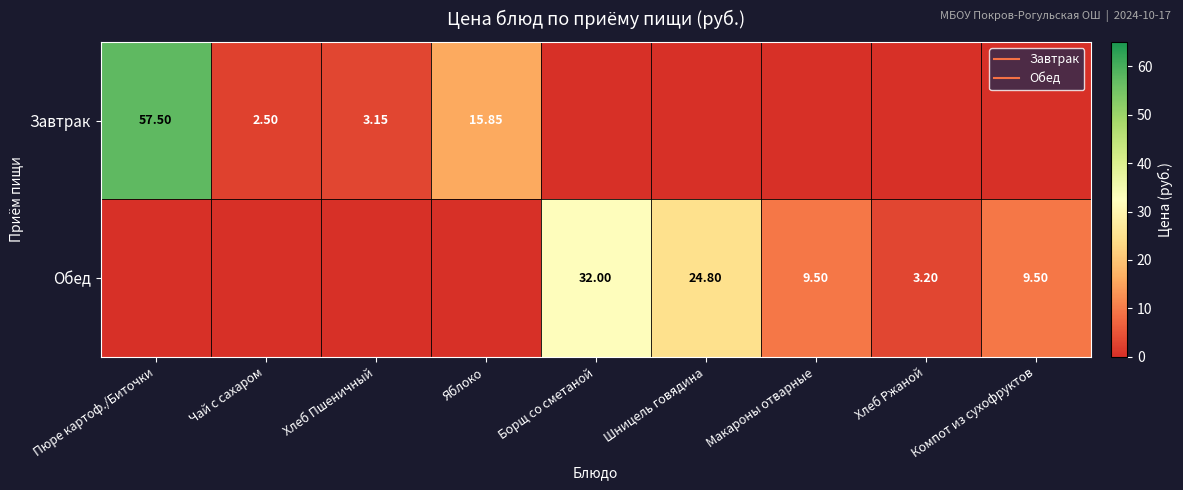

Is it true that Завтрак equals -34.6 at Борщ со сметаной?

False